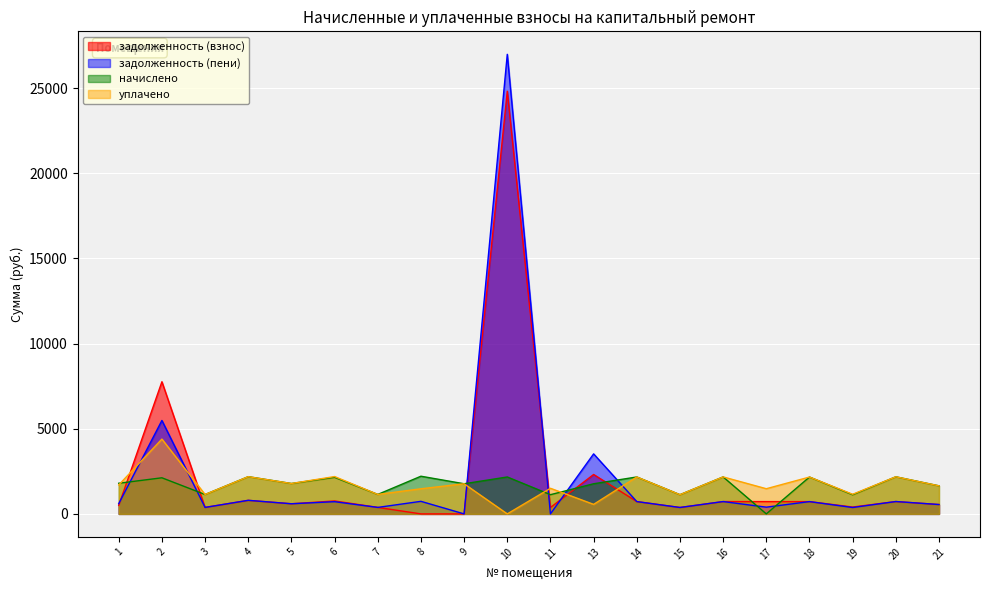

The value of задолженность (пени) at 21 is 269.7. True or false?

False